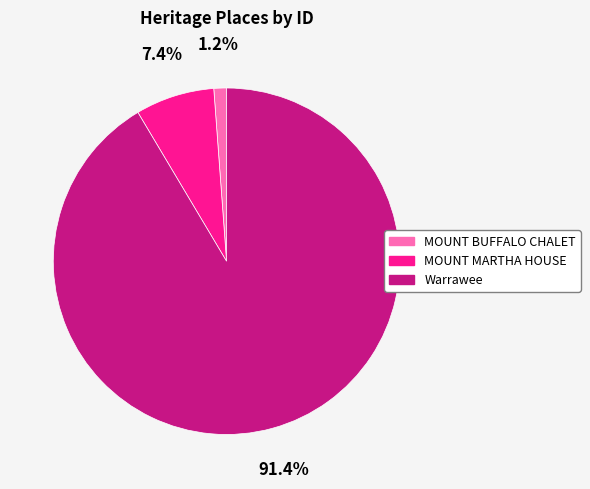

How many segments does this pie chart have?

3